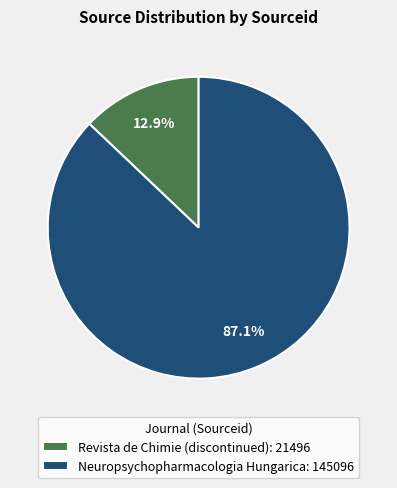

How much of the chart is everything except Revista de Chimie (discontinued)?

87.1%